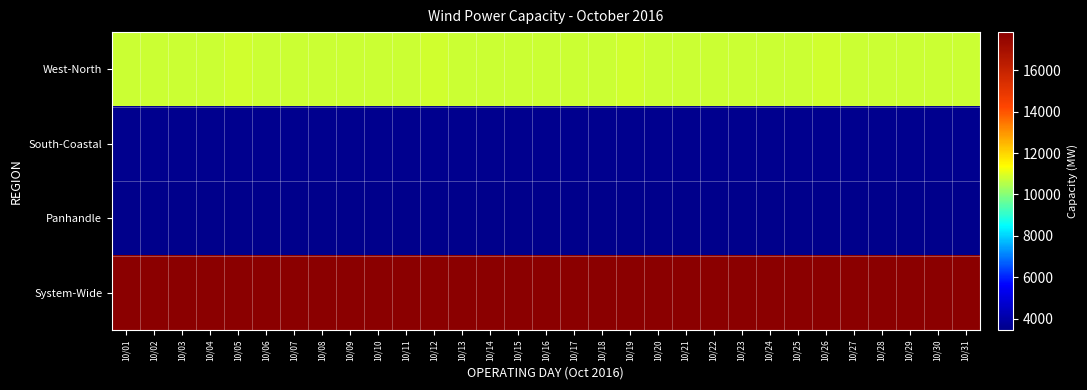

Reading right to left, what are all the values shown in this chart?

West-North: 10/31=10814	10/30=10814	10/29=10814	10/28=10814	10/27=10814	10/26=10821	10/25=10814	10/24=10814	10/23=10814	10/22=10814	10/21=10814	10/20=10814	10/19=10821	10/18=10814	10/17=10814	10/16=10814	10/15=10814	10/14=10814	10/13=10814	10/12=10821	10/11=10814	10/10=10814	10/09=10814	10/08=10814	10/07=10814	10/06=10814	10/05=10821	10/04=10798	10/03=10798	10/02=10798	10/01=10798
South-Coastal: 10/31=3562	10/30=3562	10/29=3562	10/28=3562	10/27=3562	10/26=3562	10/25=3562	10/24=3562	10/23=3562	10/22=3562	10/21=3562	10/20=3562	10/19=3562	10/18=3562	10/17=3562	10/16=3562	10/15=3562	10/14=3562	10/13=3562	10/12=3562	10/11=3562	10/10=3562	10/09=3562	10/08=3562	10/07=3562	10/06=3562	10/05=3562	10/04=3562	10/03=3562	10/02=3562	10/01=3562
Panhandle: 10/31=3458	10/30=3458	10/29=3458	10/28=3458	10/27=3458	10/26=3458	10/25=3458	10/24=3458	10/23=3458	10/22=3458	10/21=3458	10/20=3458	10/19=3458	10/18=3458	10/17=3458	10/16=3458	10/15=3458	10/14=3458	10/13=3458	10/12=3458	10/11=3458	10/10=3458	10/09=3458	10/08=3458	10/07=3458	10/06=3458	10/05=3458	10/04=3458	10/03=3458	10/02=3458	10/01=3458
System-Wide: 10/31=17834	10/30=17834	10/29=17834	10/28=17834	10/27=17834	10/26=17841	10/25=17834	10/24=17834	10/23=17834	10/22=17834	10/21=17834	10/20=17834	10/19=17841	10/18=17834	10/17=17834	10/16=17834	10/15=17834	10/14=17834	10/13=17834	10/12=17841	10/11=17834	10/10=17834	10/09=17834	10/08=17834	10/07=17834	10/06=17834	10/05=17841	10/04=17818	10/03=17818	10/02=17818	10/01=17818